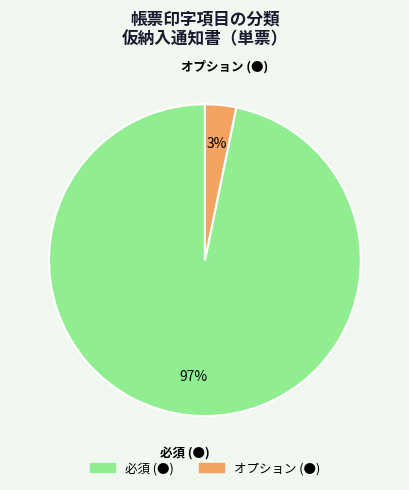

How many segments does this pie chart have?

2